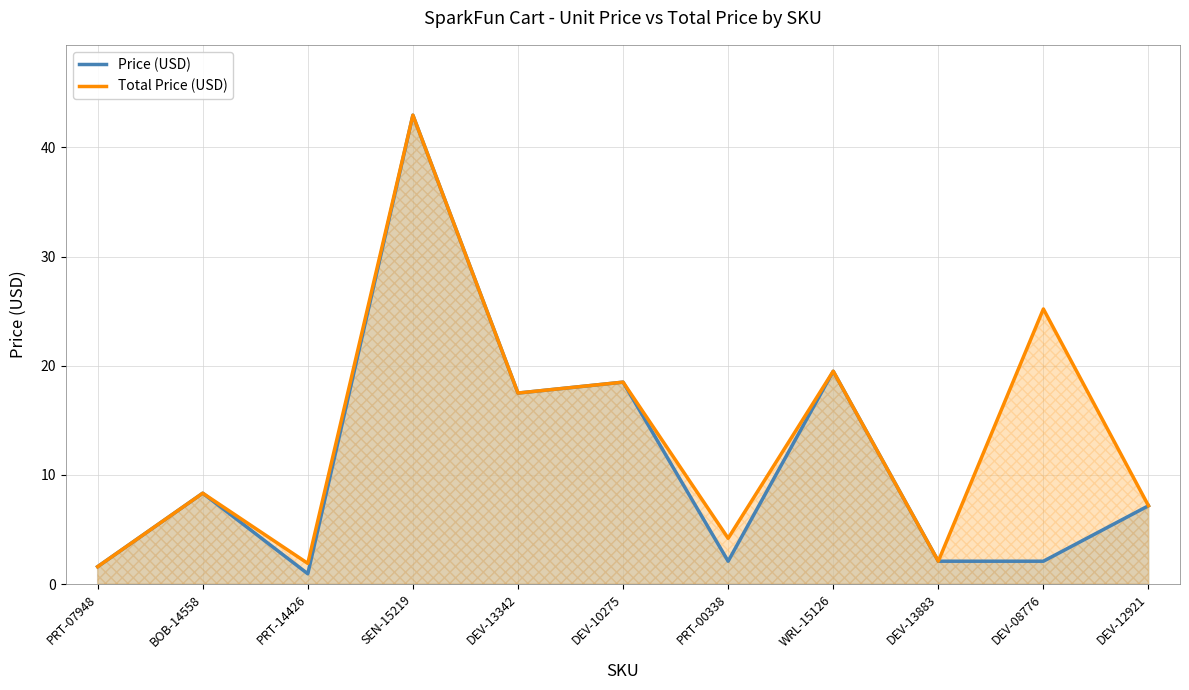

True or false: Total Price (USD) and Price (USD) intersect in this chart.

False